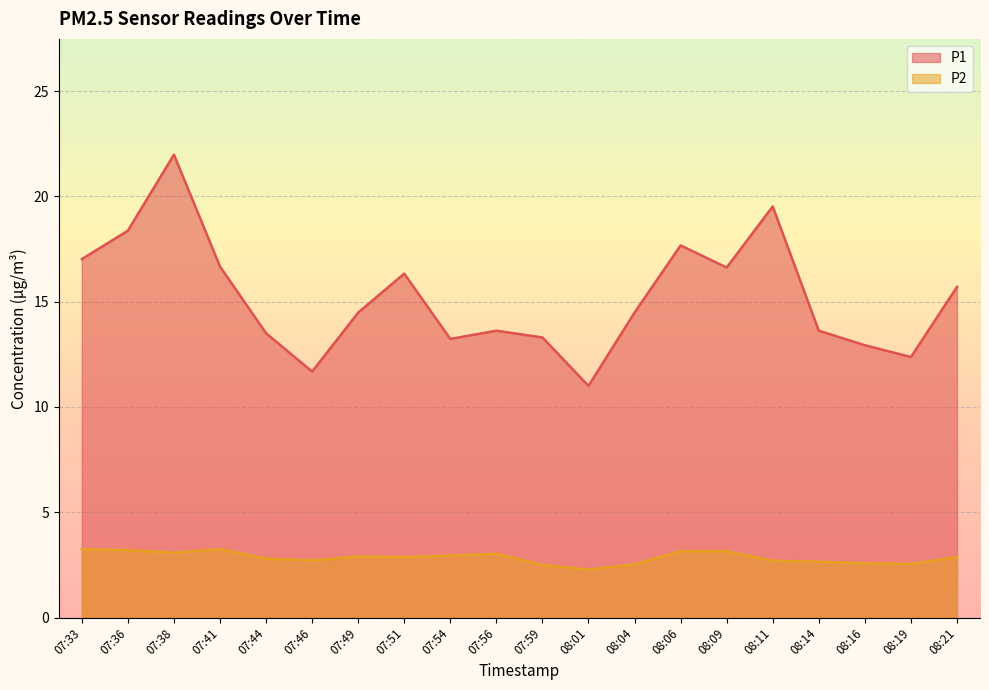

In P1, how many points are lower than both neighbors (excluding endpoints)?

5